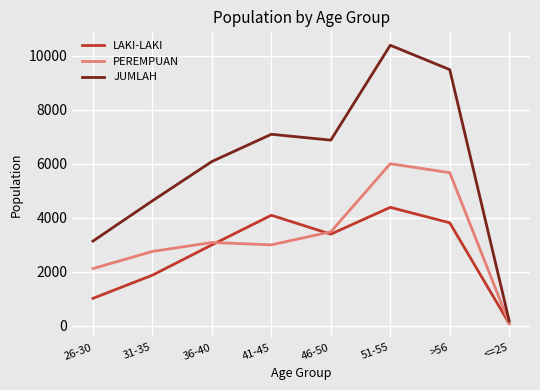

What is the maximum value shown in the chart?

10391